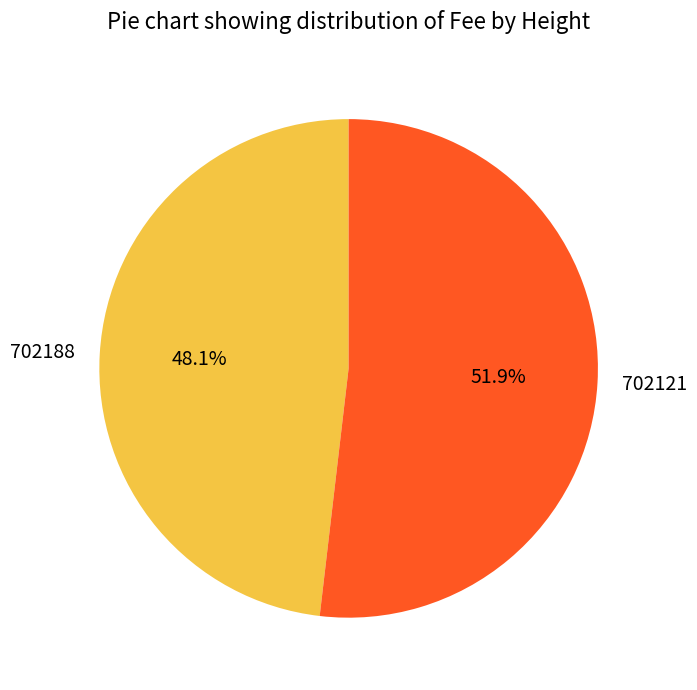

Which has a higher value, 702188 or 702121?

702121